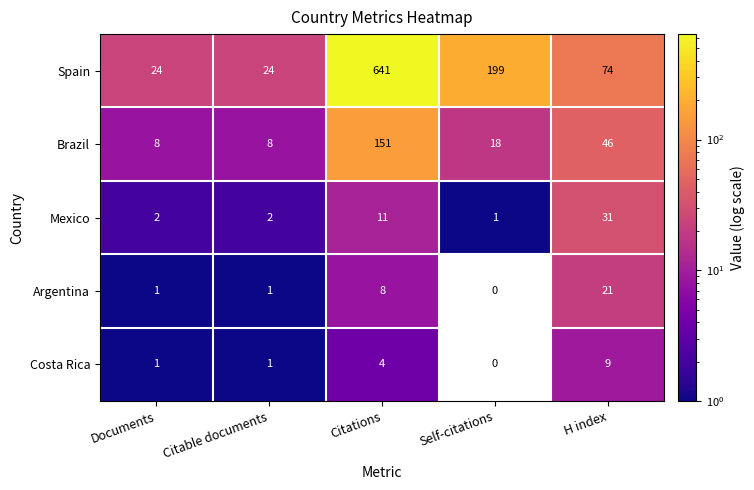

Which series has the widest spread of values?

Spain